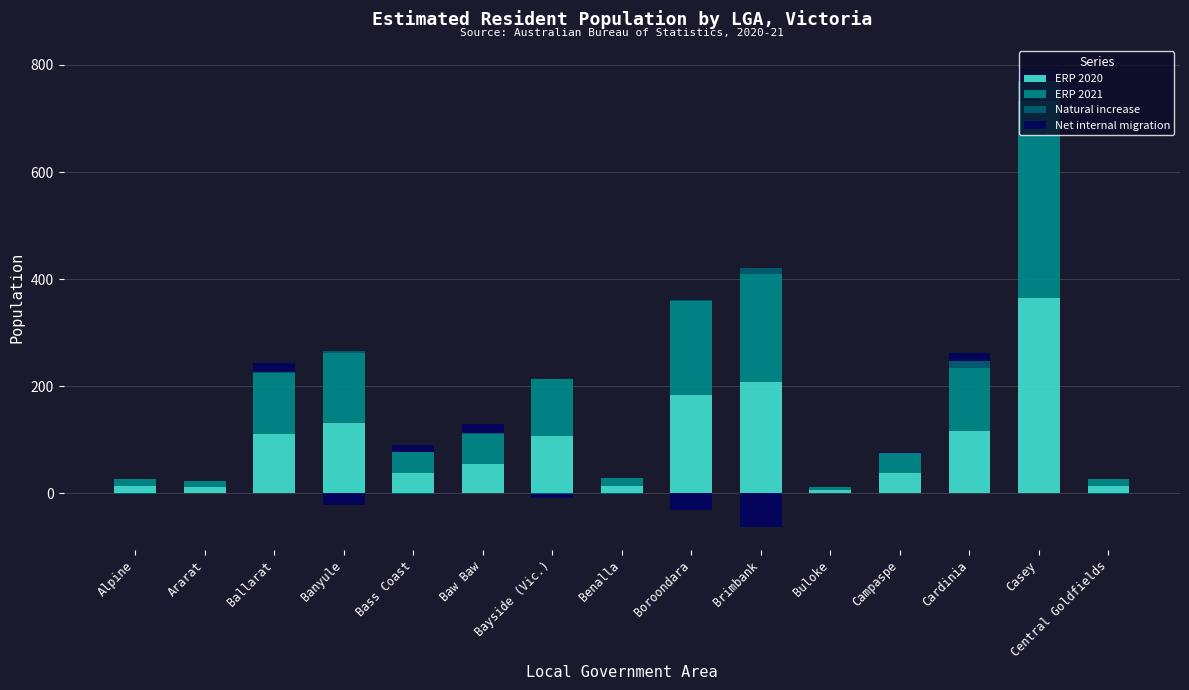

How many groups of bars are there?

15